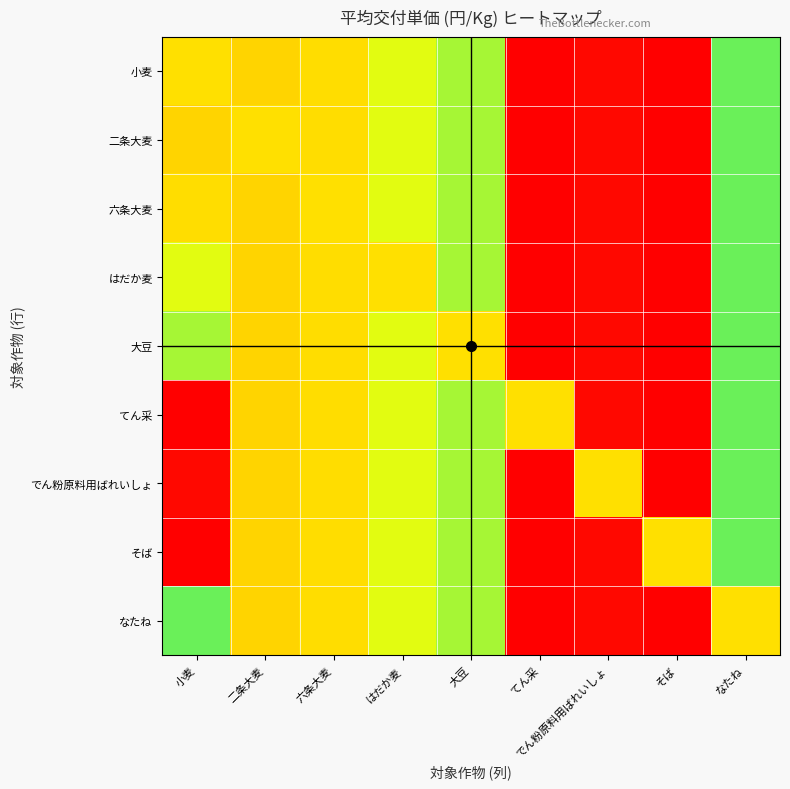

What is the total value across all series at てん采?

172.4